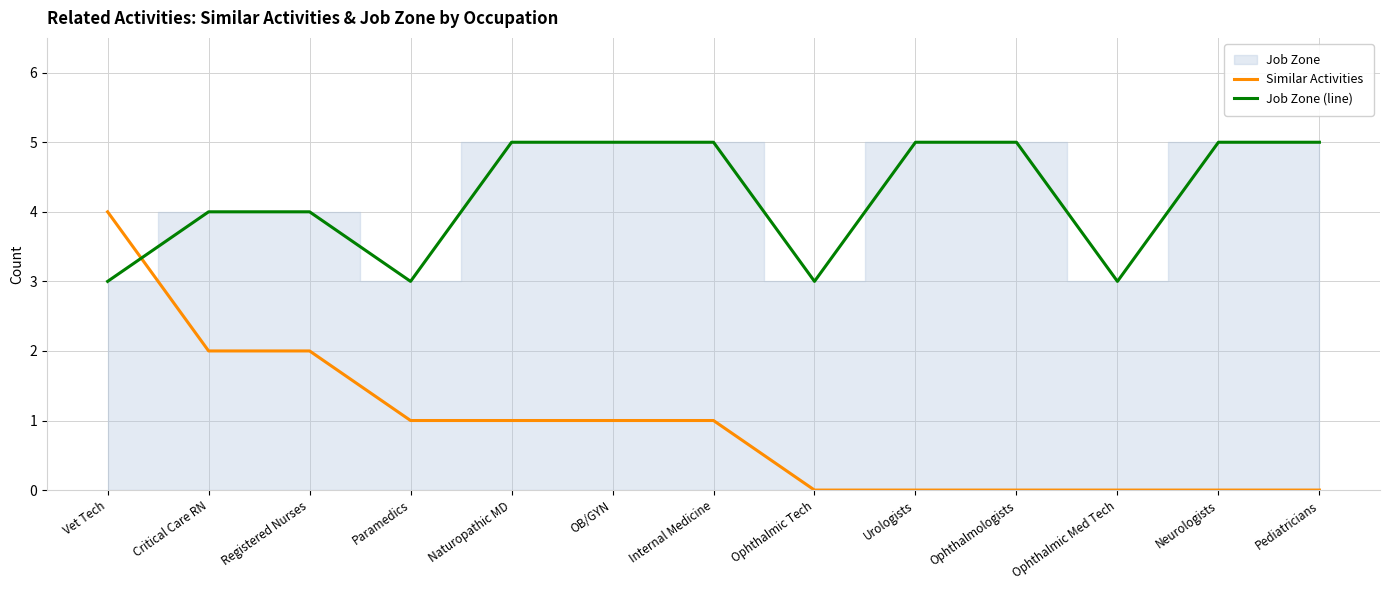

Which category has the lowest value in the Similar Activities series?

Ophthalmic Tech